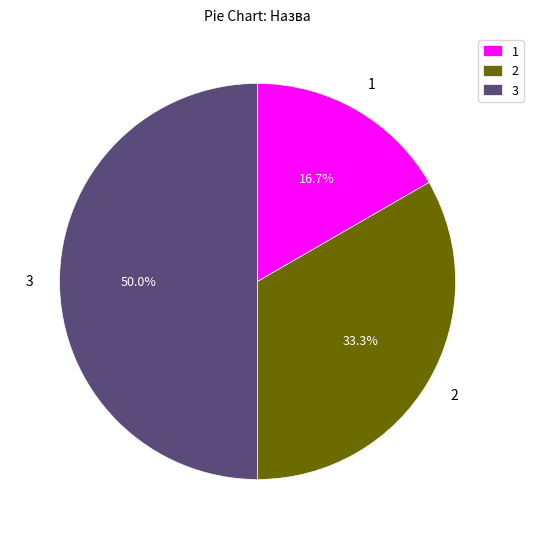

Does 2 represent more than half of the total?

No